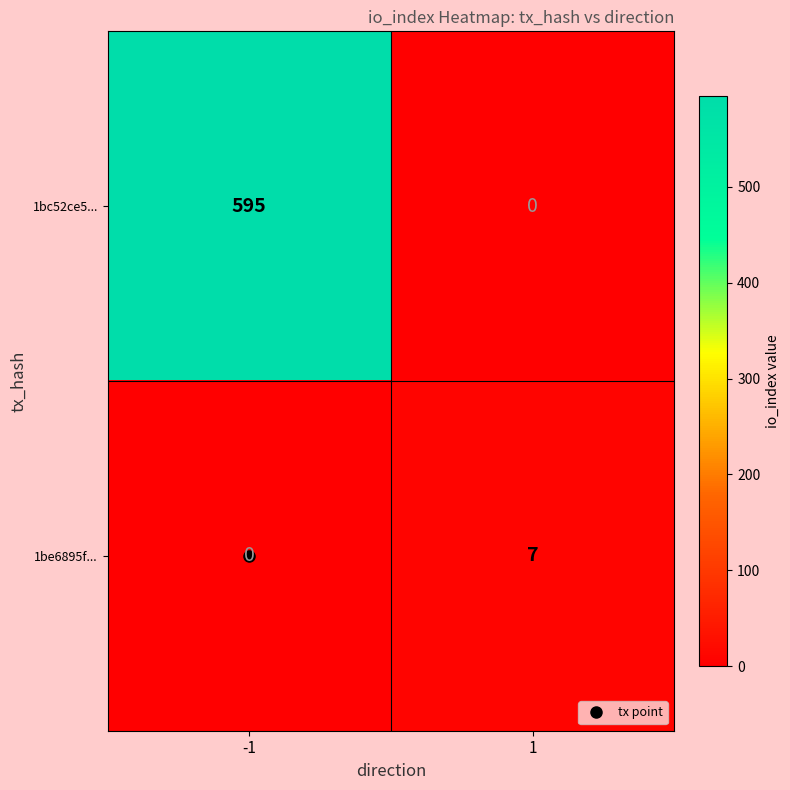

List the series in order of their overall mean, highest first.

1bc52ce5..., 1be6895f...